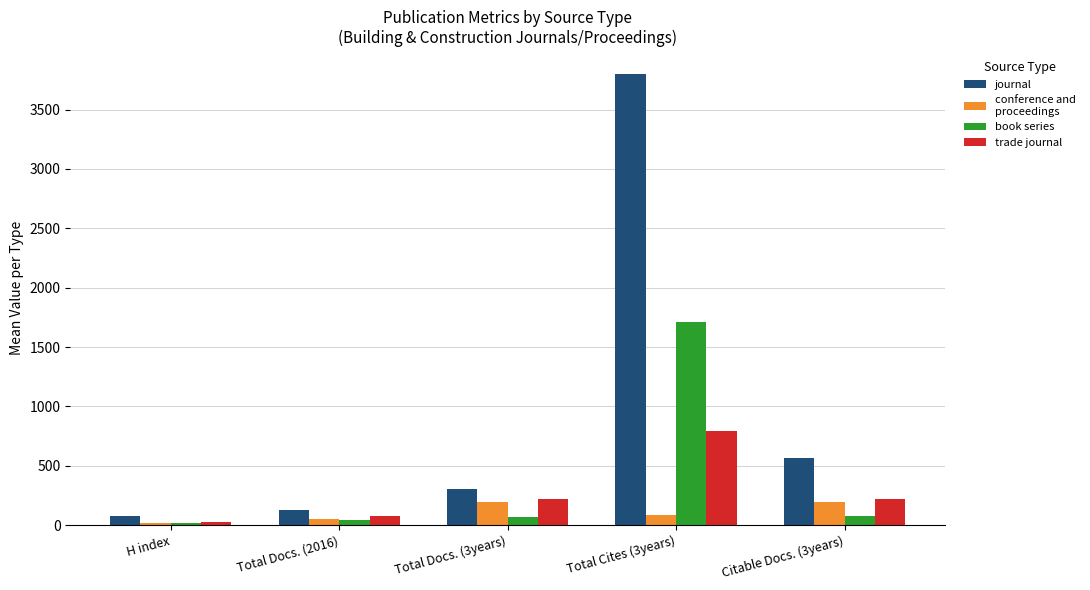

What is the greatest value displayed?

3802.1